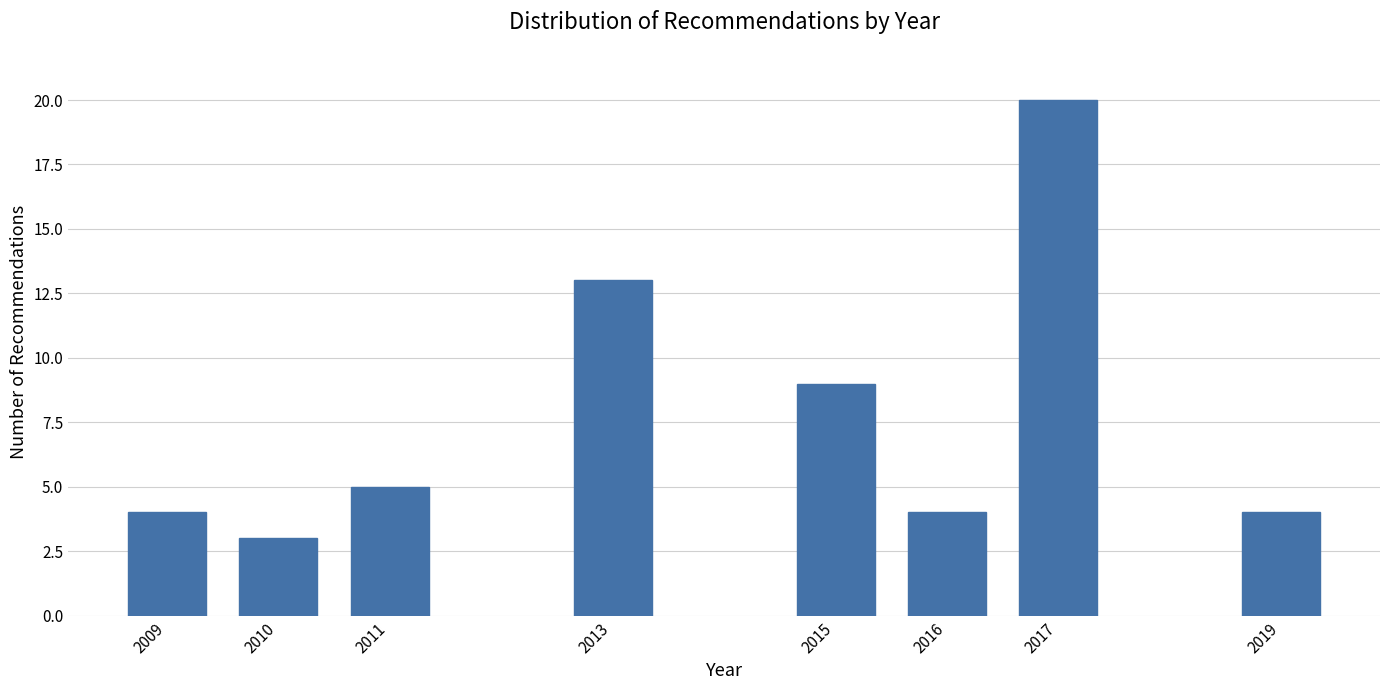

Reading left to right, extract all data points from this chart.

4	3	5	13	9	4	20	4